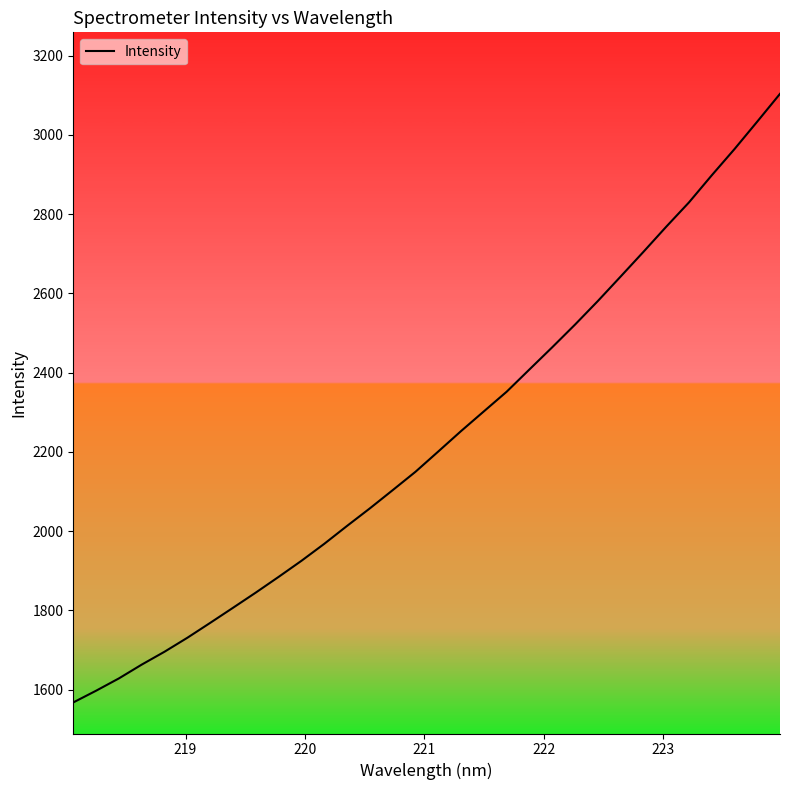

Does the chart have visible grid lines?

No